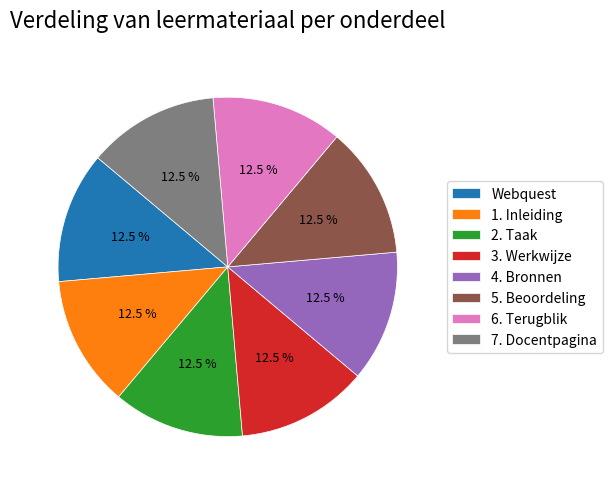

Approximately how many times larger is the value at 5. Beoordeling compared to 7. Docentpagina?

1.0